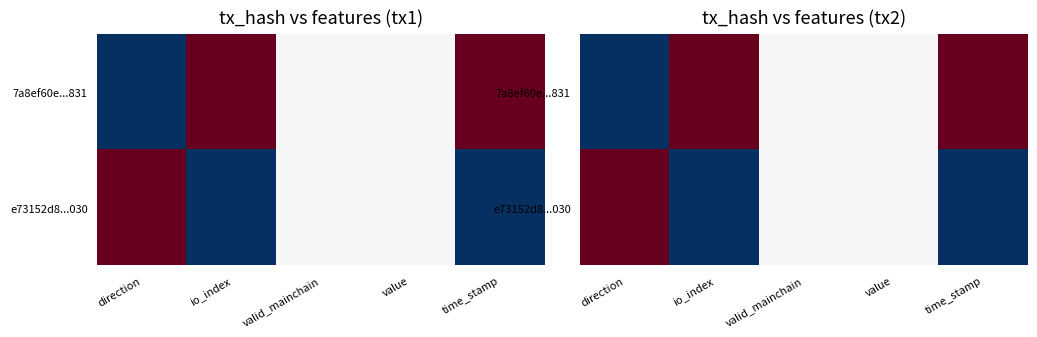

Rank the categories by e73152d8...030 value from lowest to highest.

io_index, time_stamp, valid_mainchain, value, direction